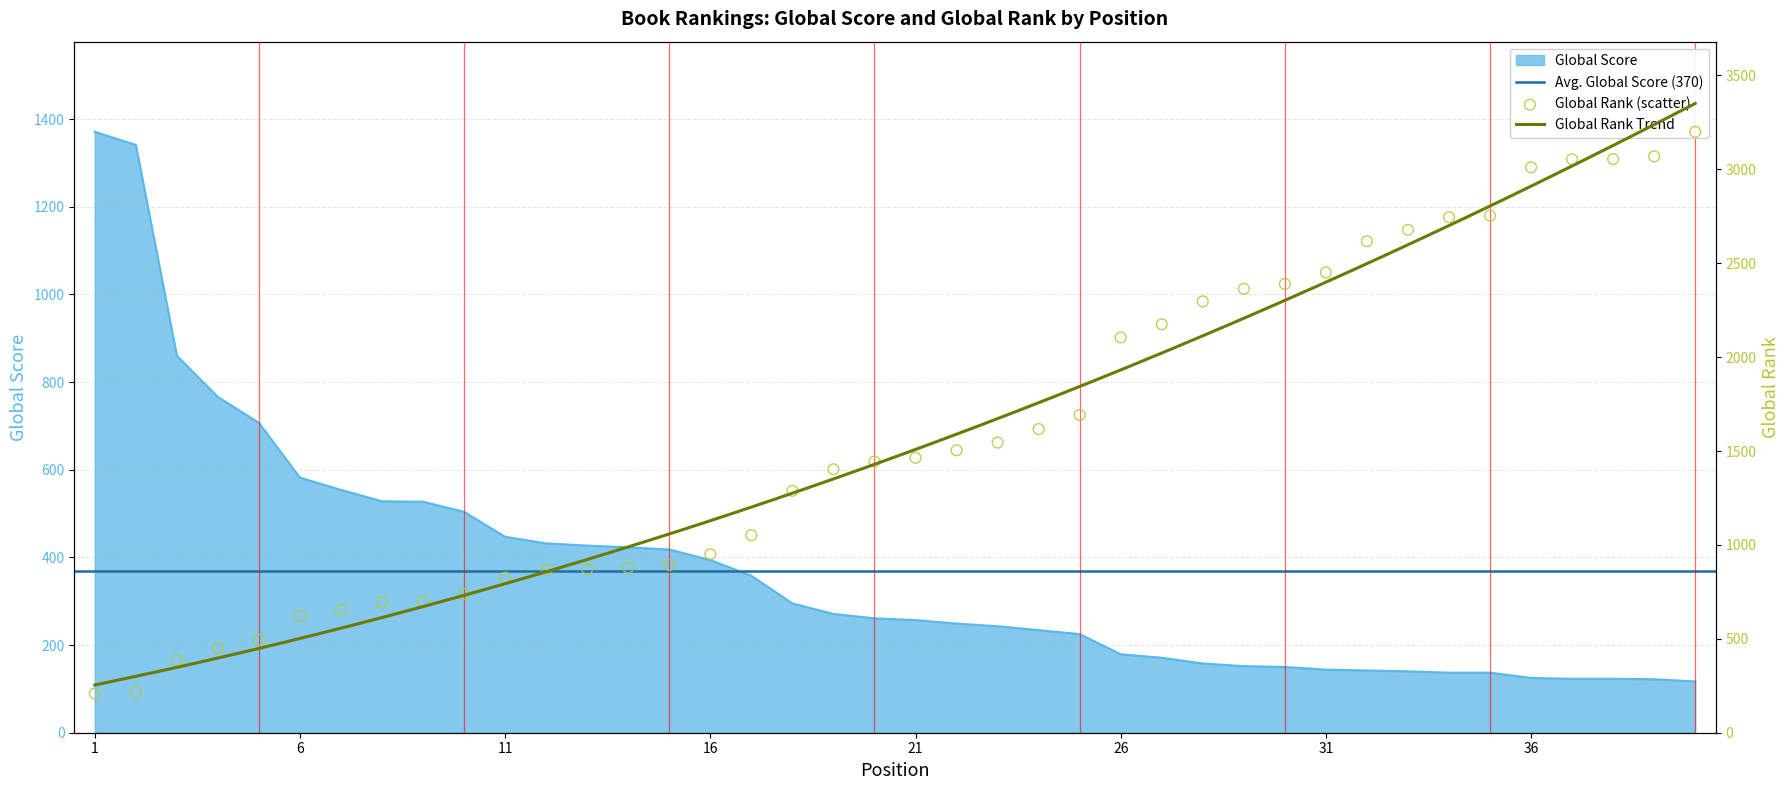

Is the value of Global Score at 13 greater than the value of Global Rank at 39?

No